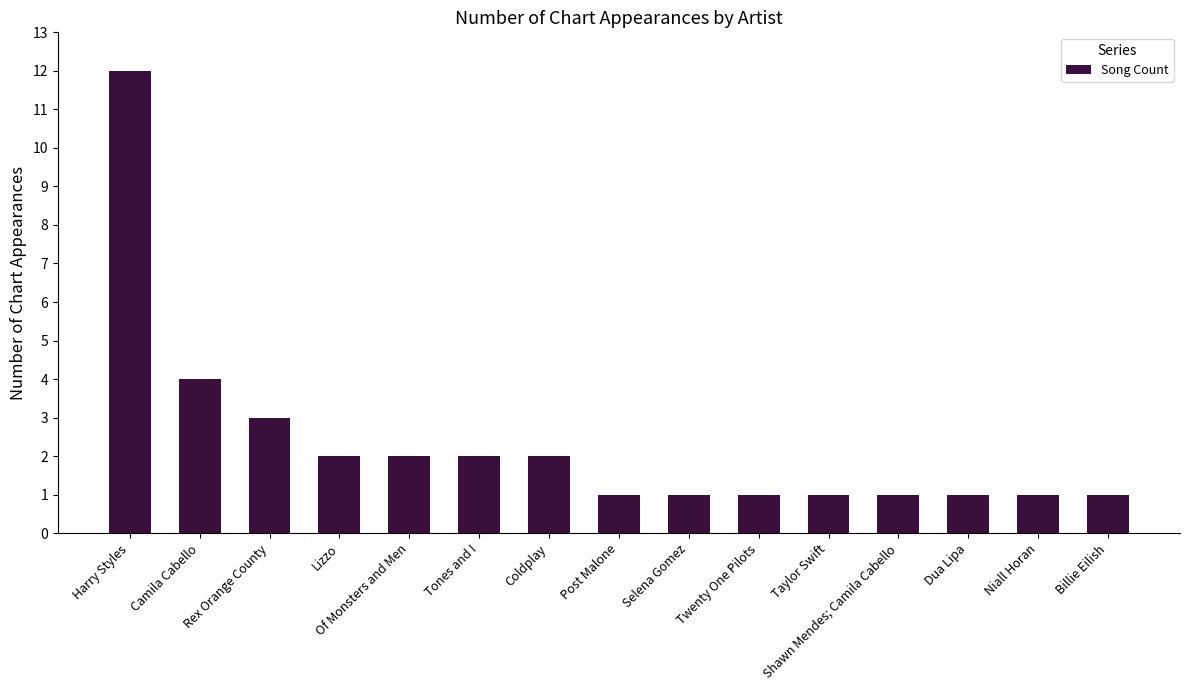

At which category does the chart reach its peak across all series?

Harry Styles